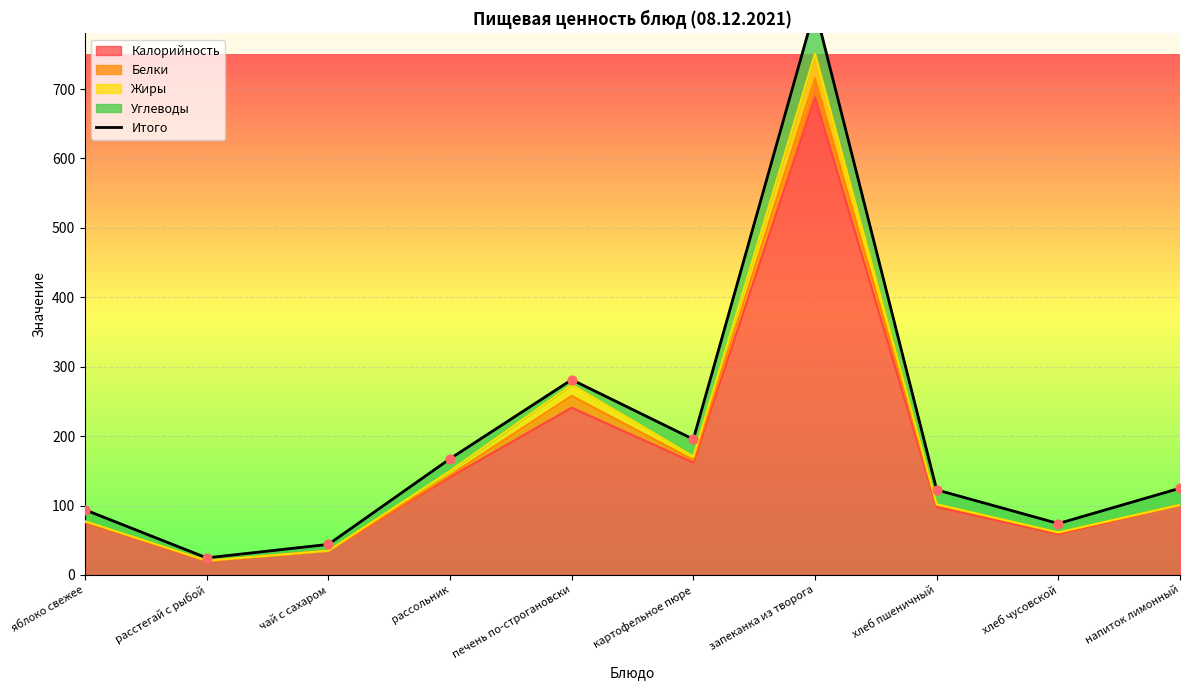

Approximately how many times larger is the value at картофельное пюре compared to напиток лимонный?

1.6